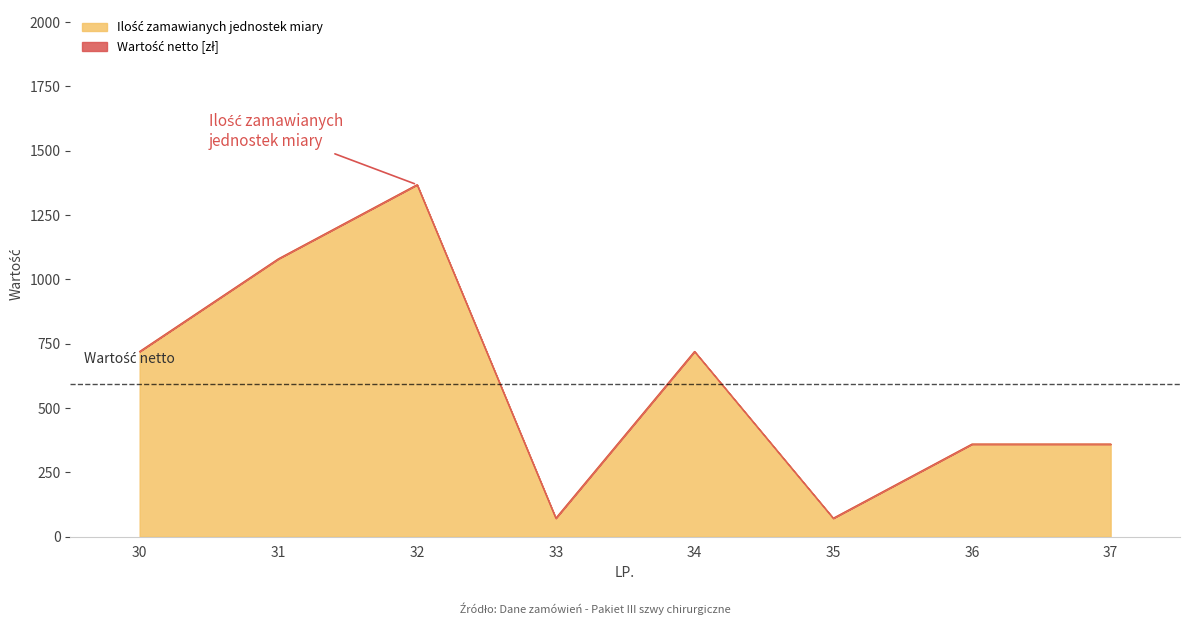

Does the chart display data point markers on the line(s)?

No